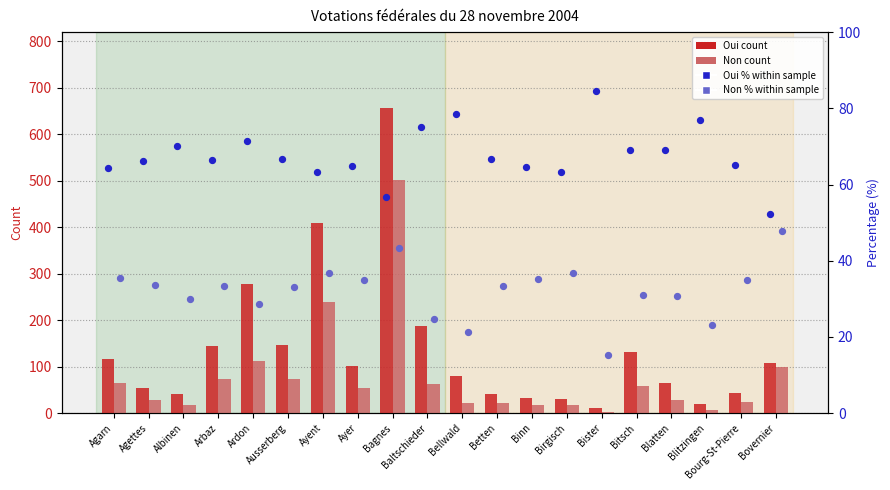

Is the value of Non (count) at Bister greater than the value of Oui % (rank within sample) at Blitzingen?

No